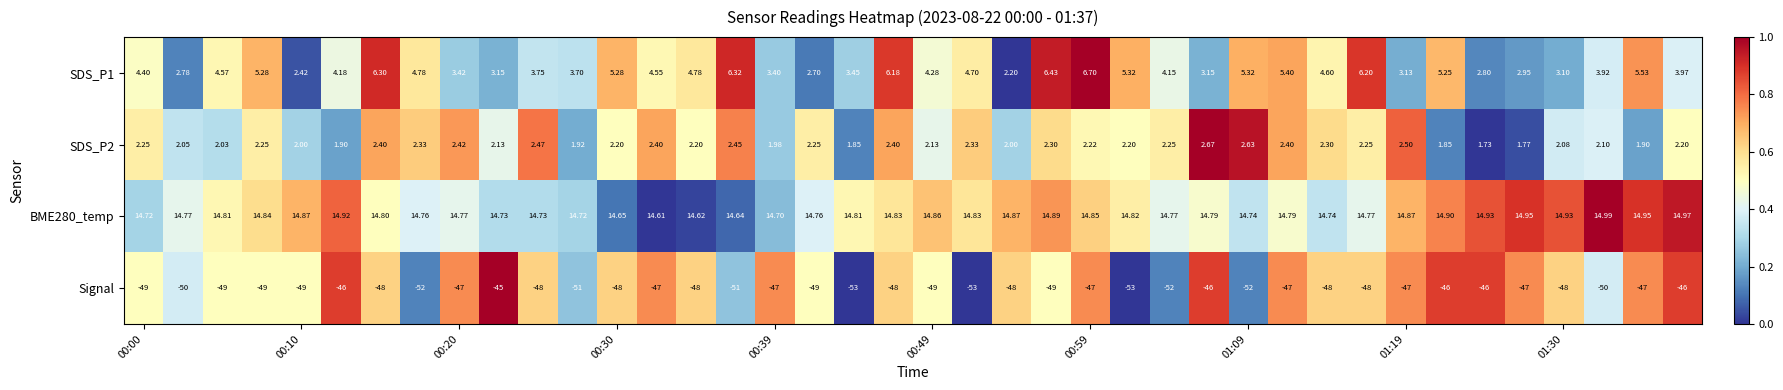

Which series has the largest range (max minus min)?

Signal